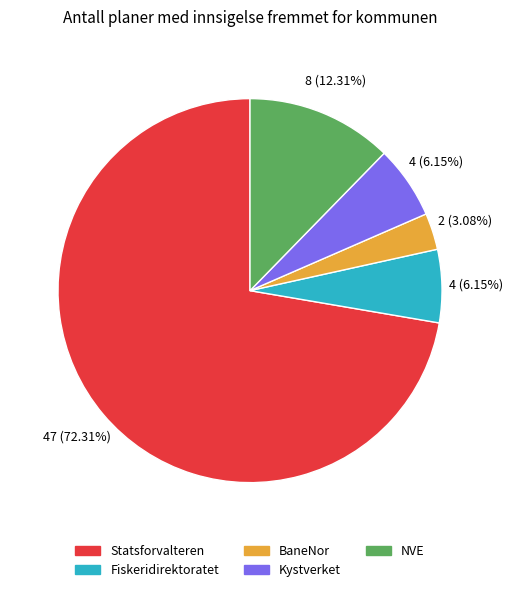

What is the ratio of the value at Statsforvalteren to the value at NVE?

5.9